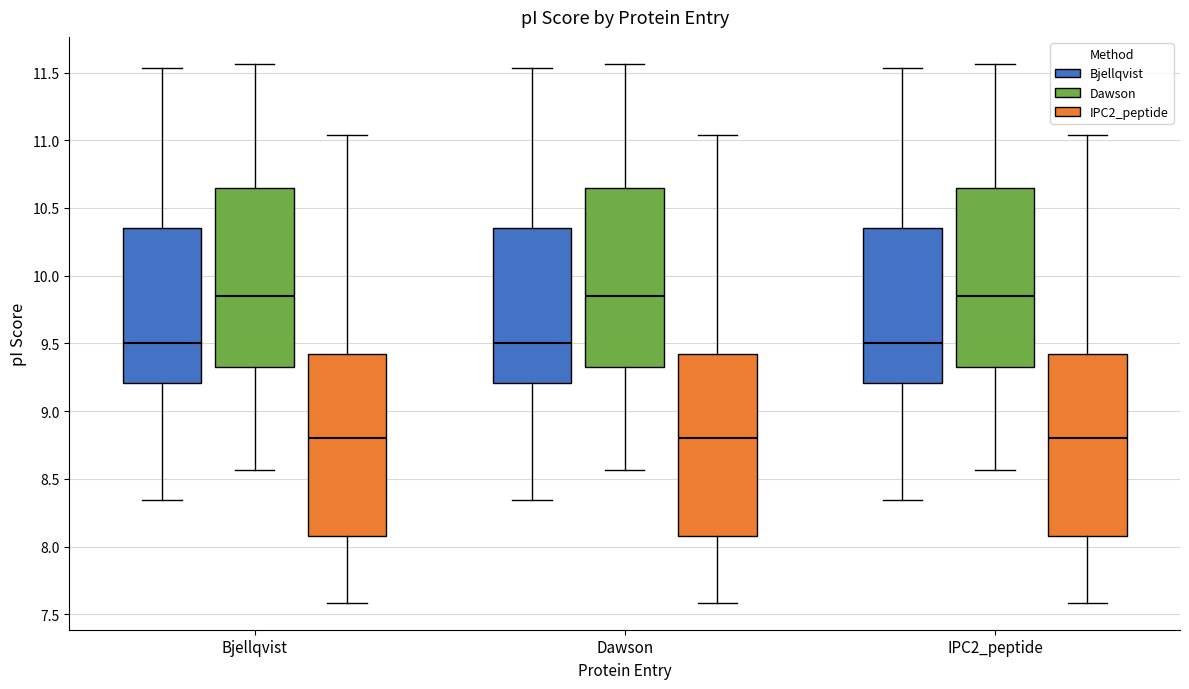

Where does the upper whisker of the box for Dawson (IPC2_peptide) end on the y-axis? The values are not printed on the chart, so give them approximately, as read against the axis.

11.05